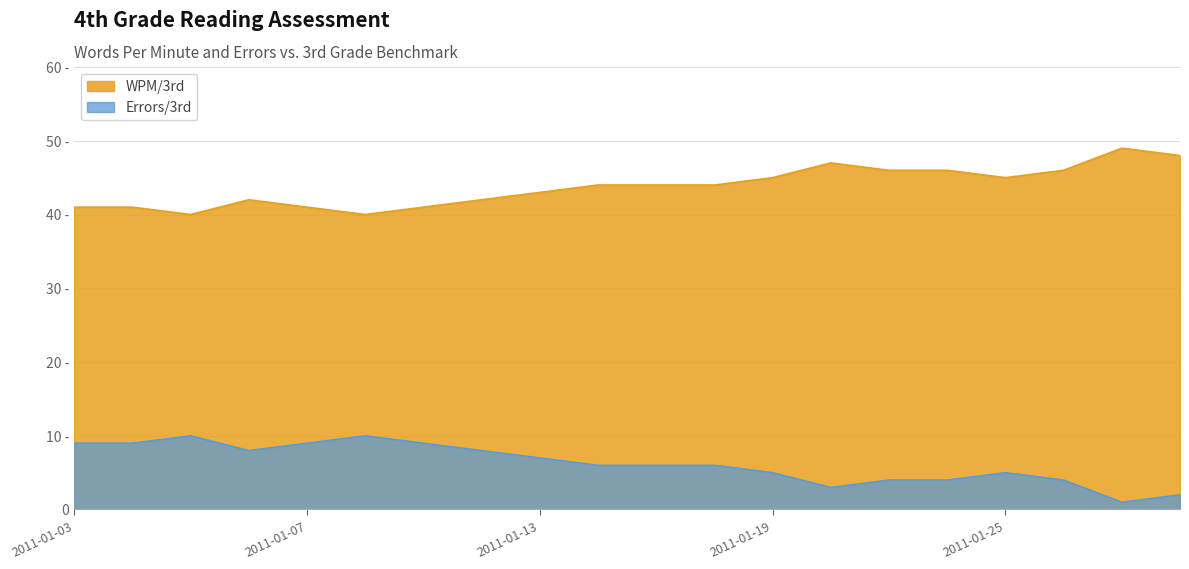

What is the average value of the WPM/3rd series?

44